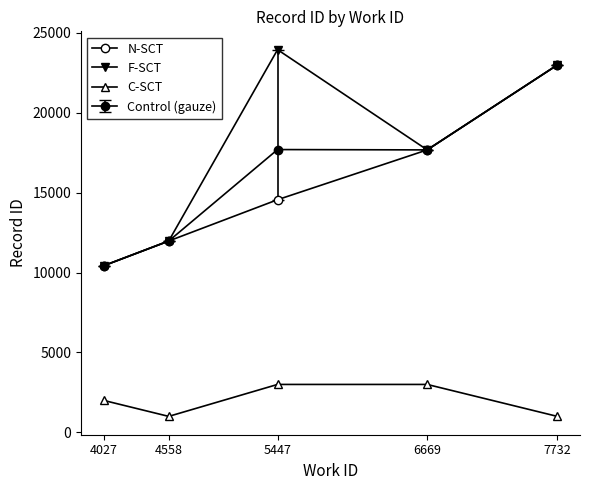

How many lines are shown in the chart?

4